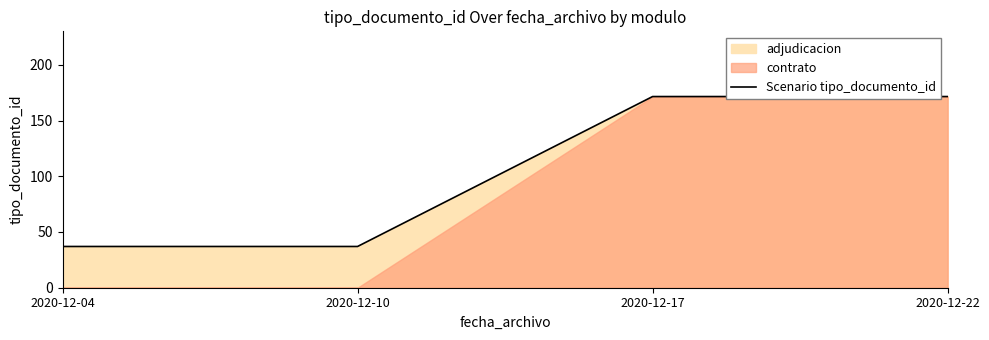

List the labels in order of value, smallest first.

2020-12-04, 2020-12-10, 2020-12-17, 2020-12-22